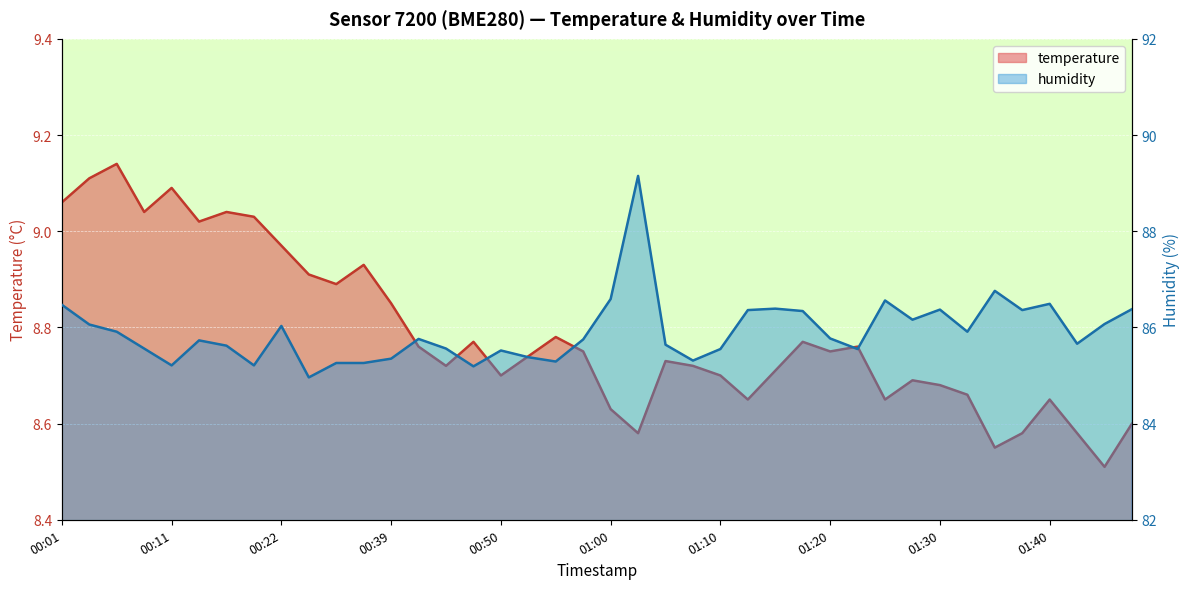

True or false: humidity has a value of 85.3 at 01:07.

True